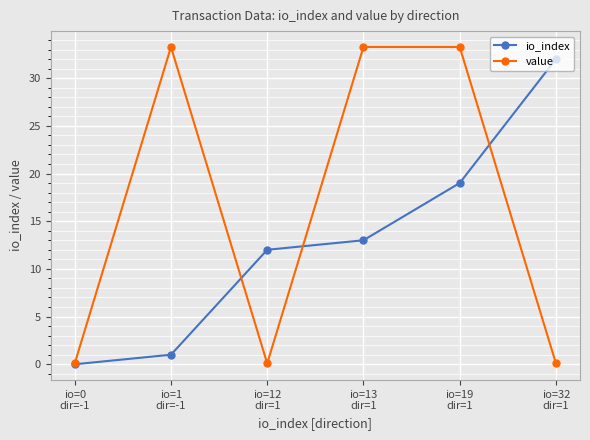

What is the sum of all io_index values?

77.0